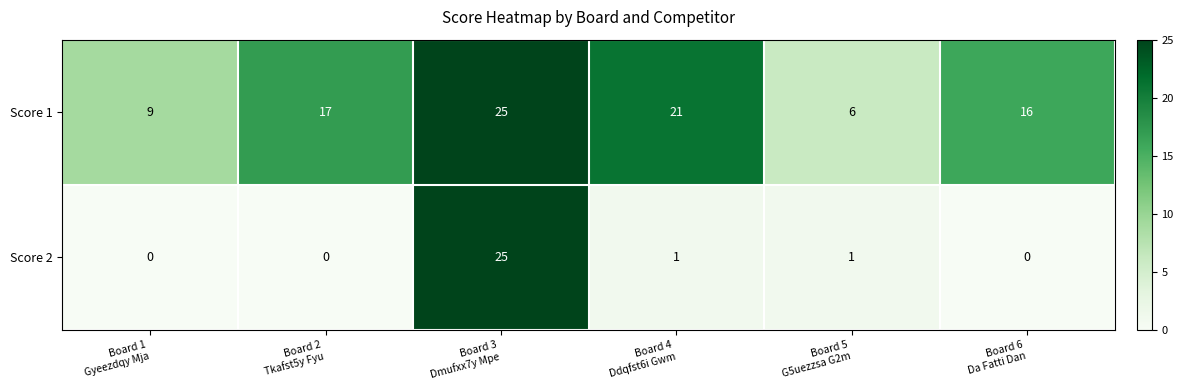

How many distinct data groups are displayed?

2